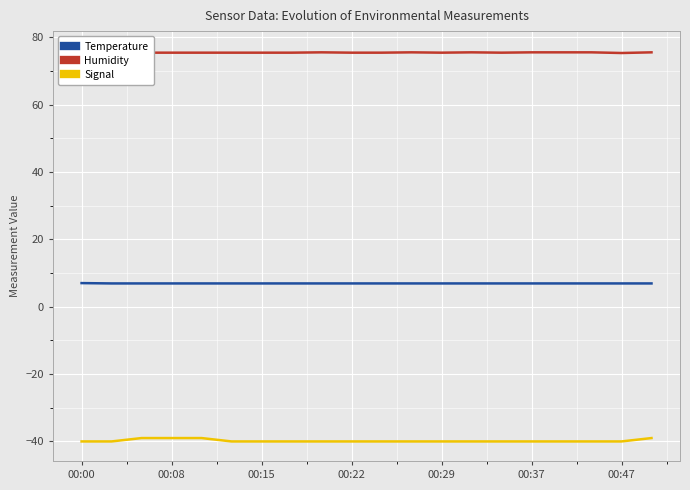

What is the highest value of the Signal series?

-39.0